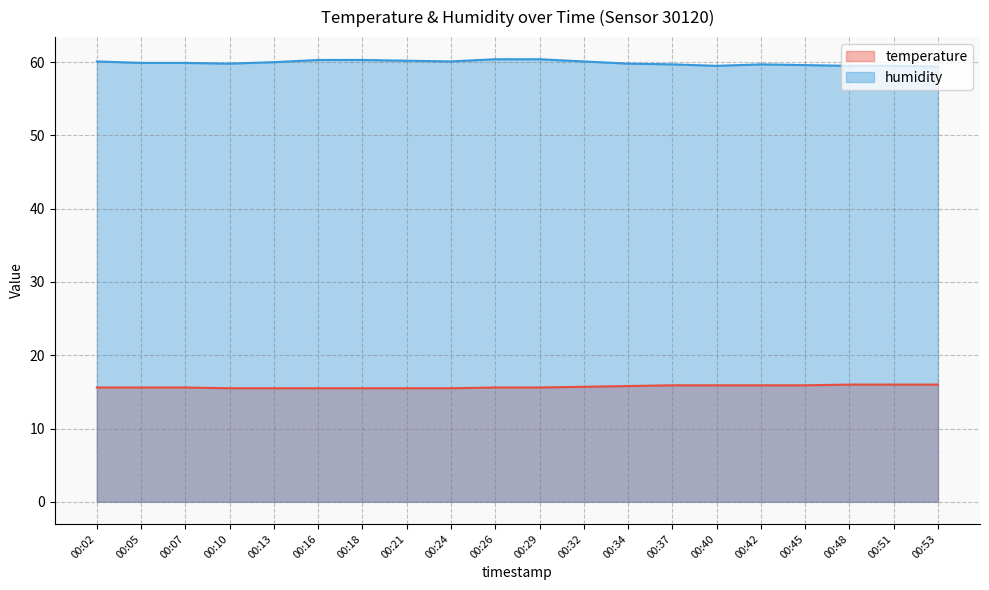

Which label corresponds to the largest value in the chart?

00:26